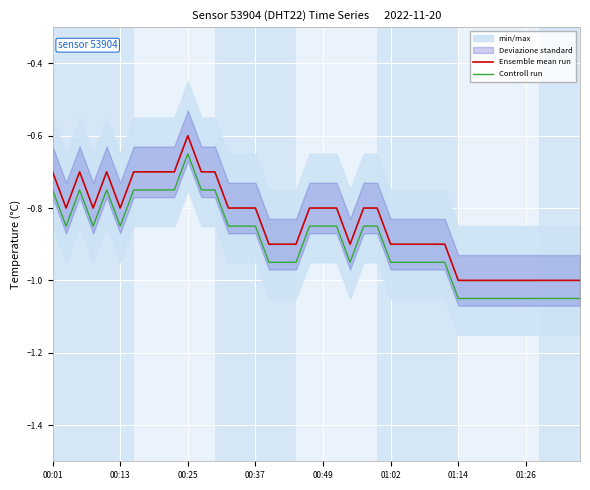

What is the smallest value displayed?

-1.1